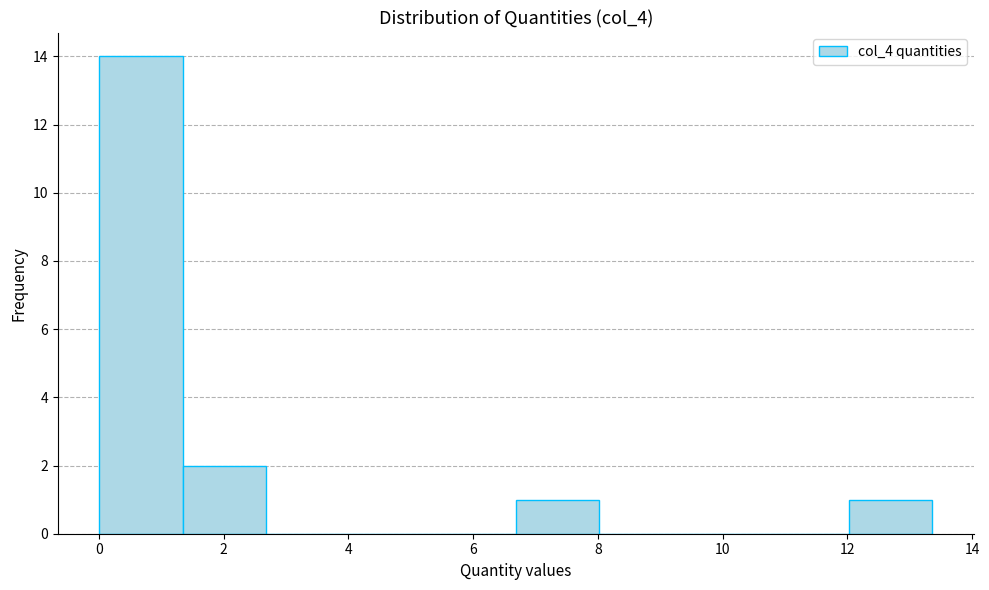

Reading left to right, list every bar in this chart as the range it spans on the x-axis followed by its height. Neither the bar edges nor the heights are printed on the chart, so give them approximately, as read against the axes.

0.0 to 1.4: 14
1.4 to 2.6: 2
2.6 to 4.0: 0
4.0 to 5.4: 0
5.4 to 6.6: 0
6.6 to 8.0: 1
8.0 to 9.4: 0
9.4 to 10.6: 0
10.6 to 12.0: 0
12.0 to 13.4: 1